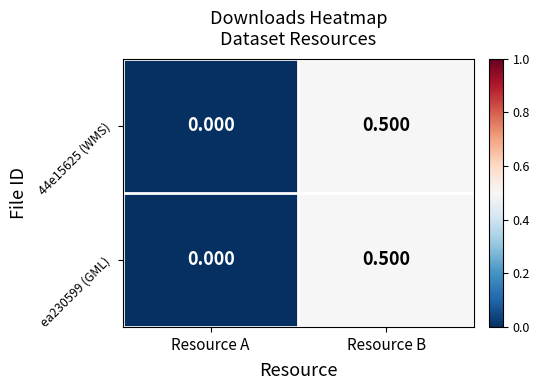

Where is ea230599 (GML) nearest to the value 0?

Resource A